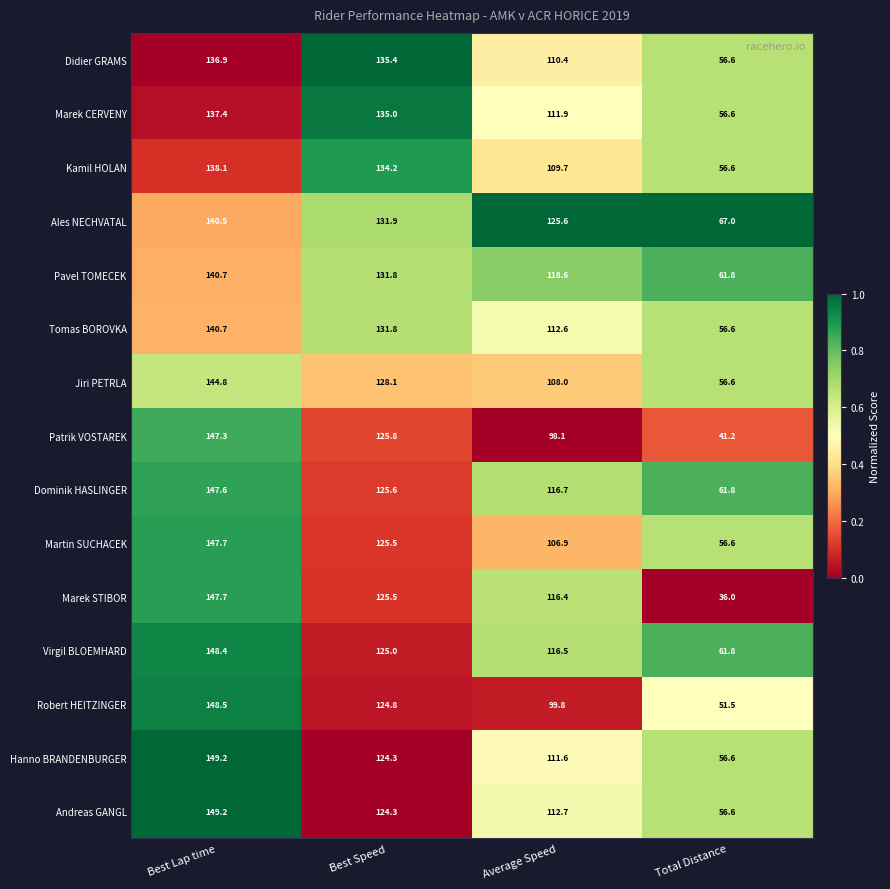

Which series has the largest range (max minus min)?

Marek STIBOR